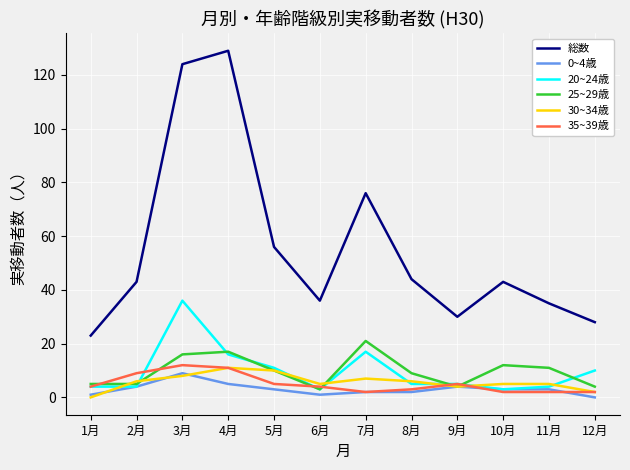

What is the difference between the second highest and second lowest values in the 30~34歳 series?

8